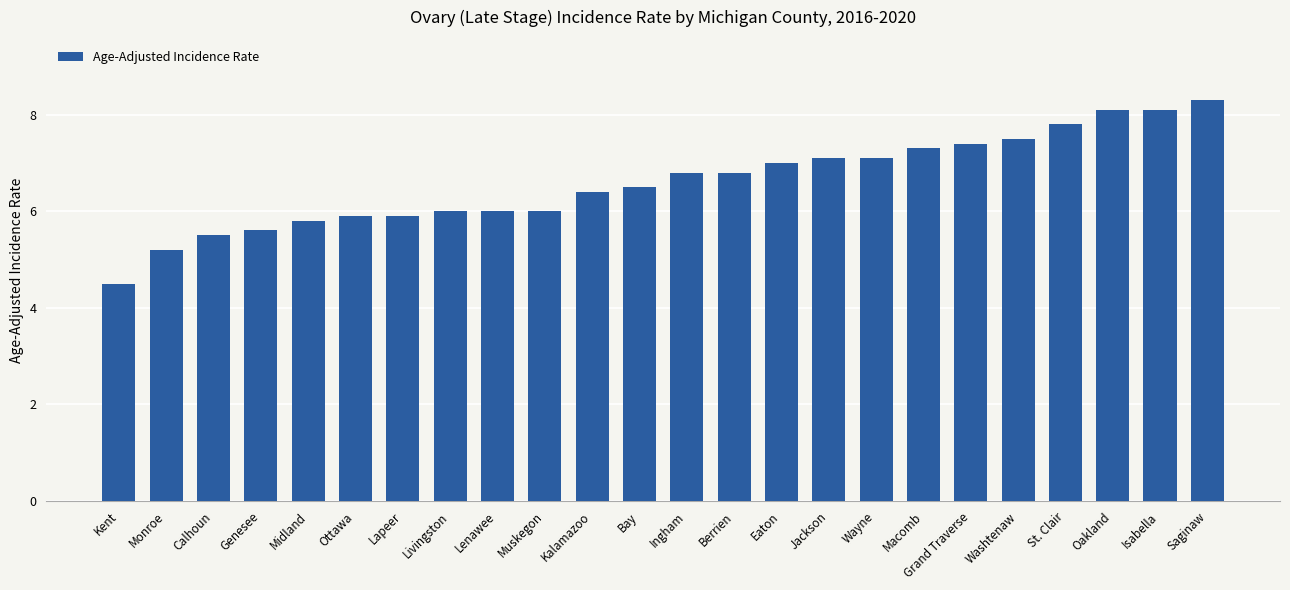

What value does the data have at Washtenaw?

7.5